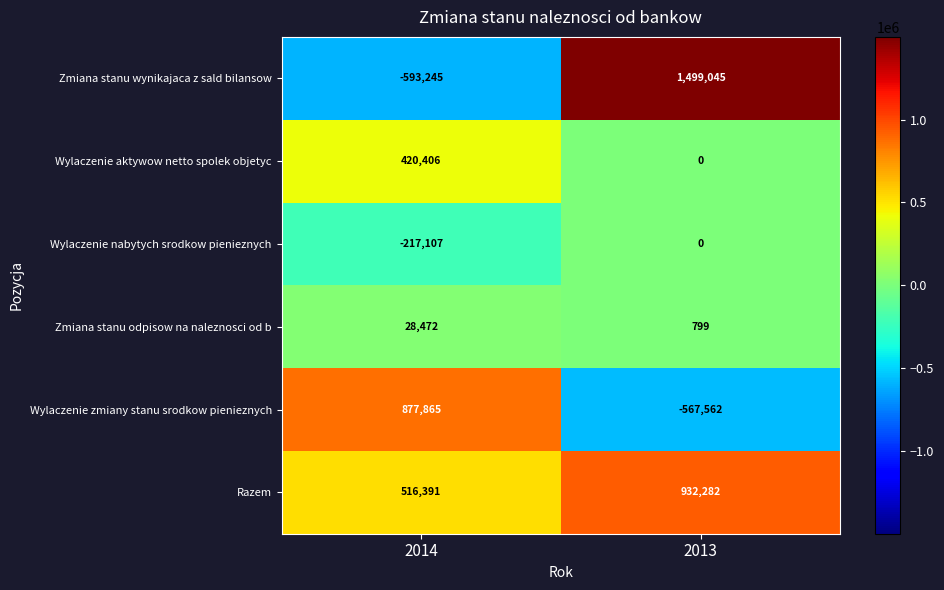

What is the sum of the Wylaczenie zmiany stanu srodkow pienieznych values at 2013 and 2014?

310303